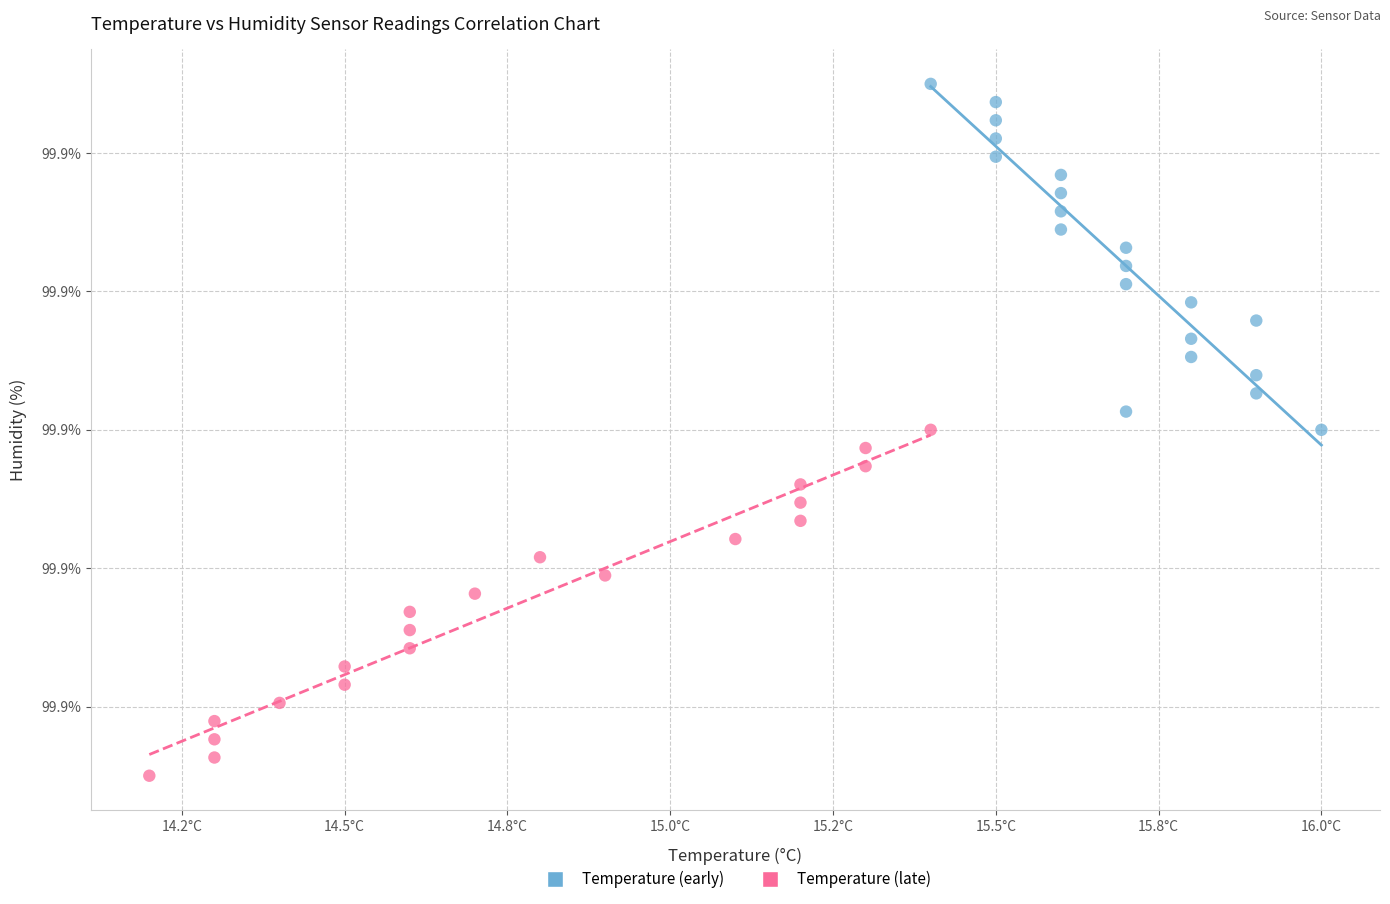

Which series contains the highest Y value?

Temperature (early)